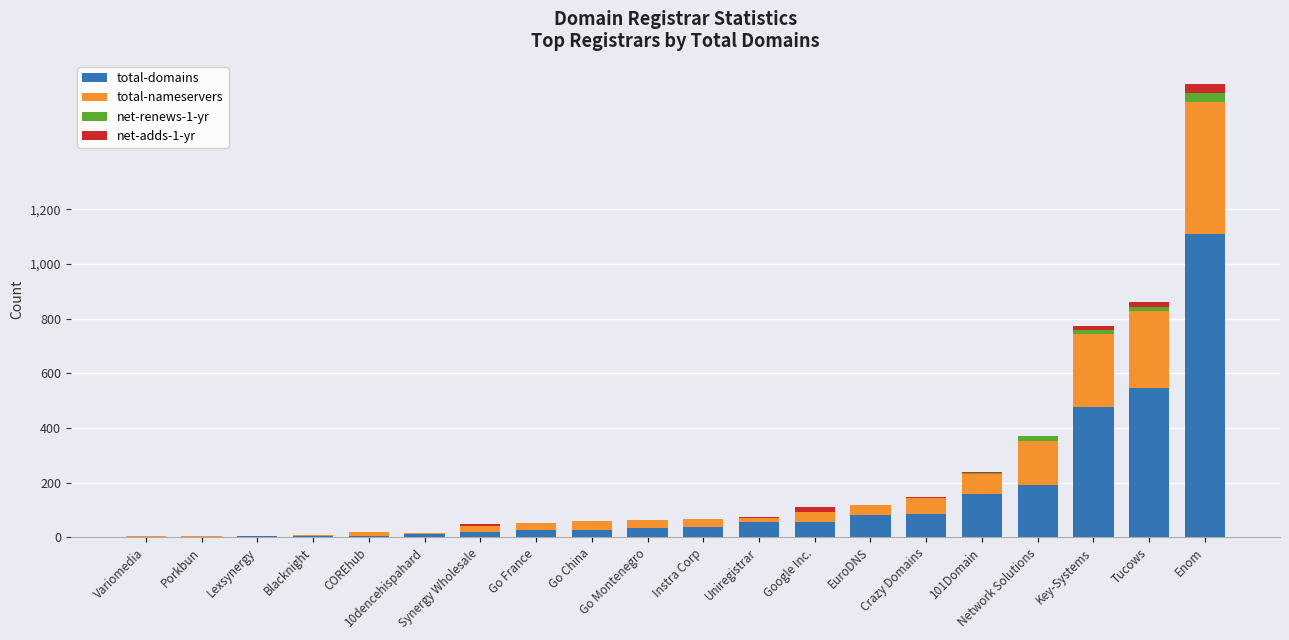

What is the highest value of the total-domains series?

1111